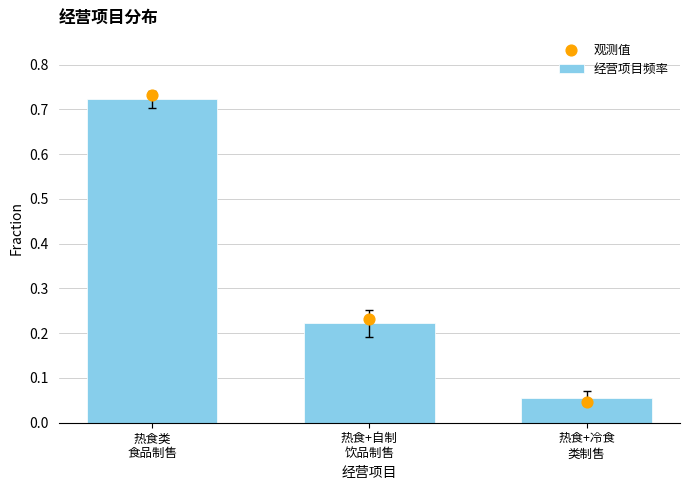

Which series contains the lowest Y value?

观测值